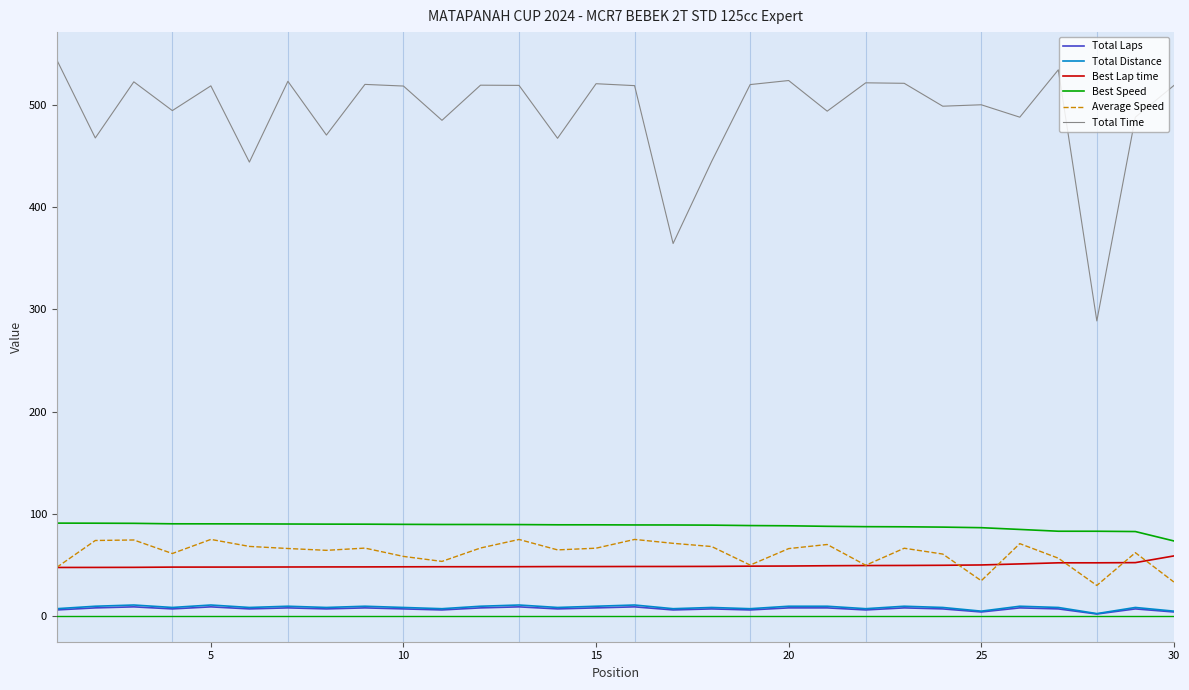

What is the minimum value for Best Lap time?

47.5